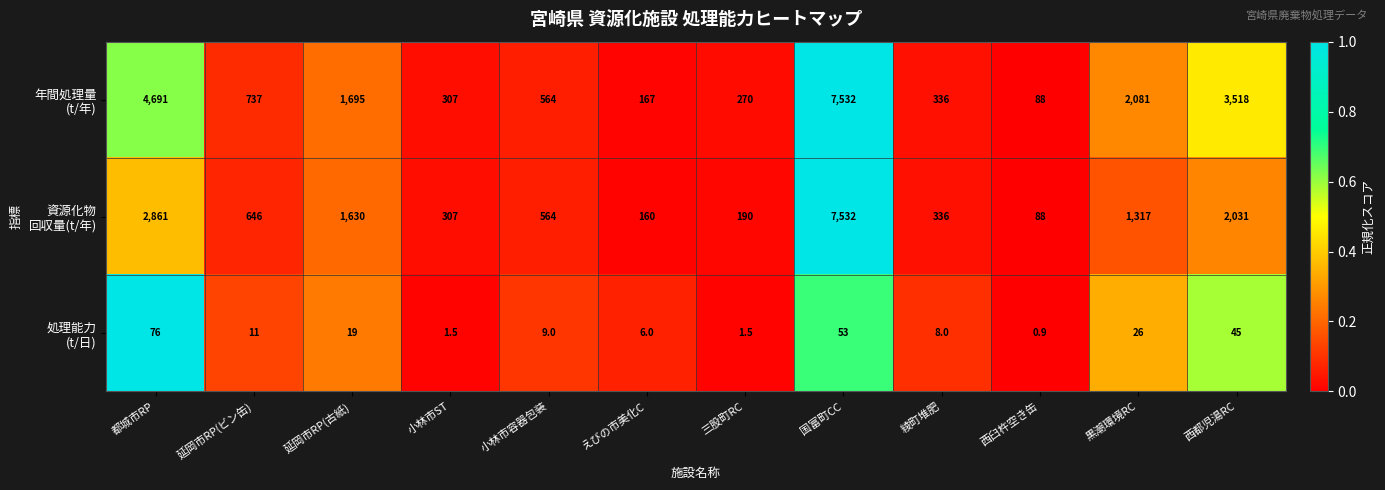

What is the greatest value displayed?

7532.0